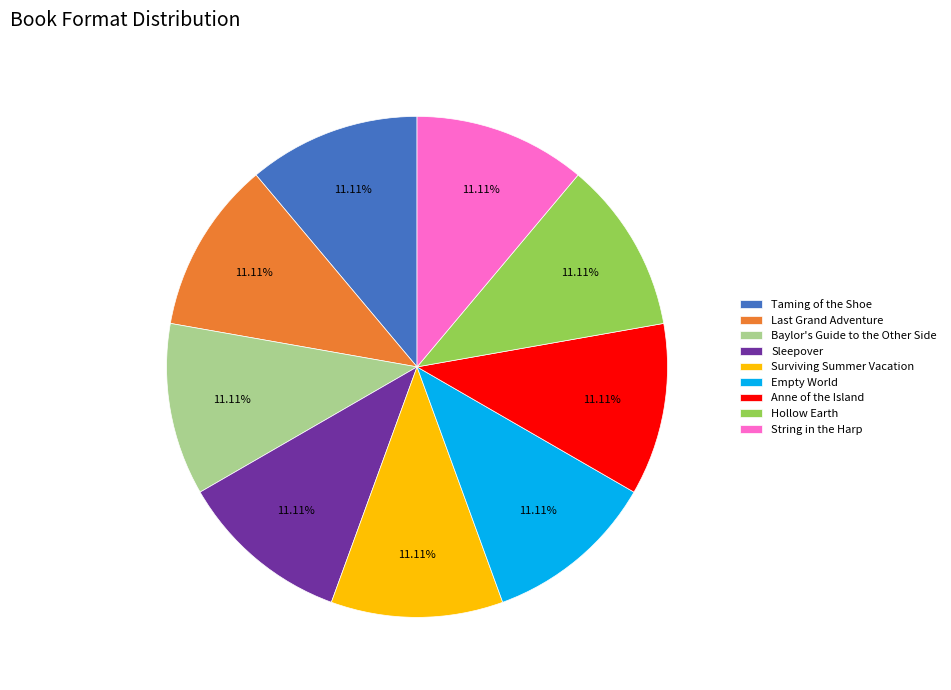

Do Empty World and Baylor's Guide to the Other Side together represent more than half of the pie?

No